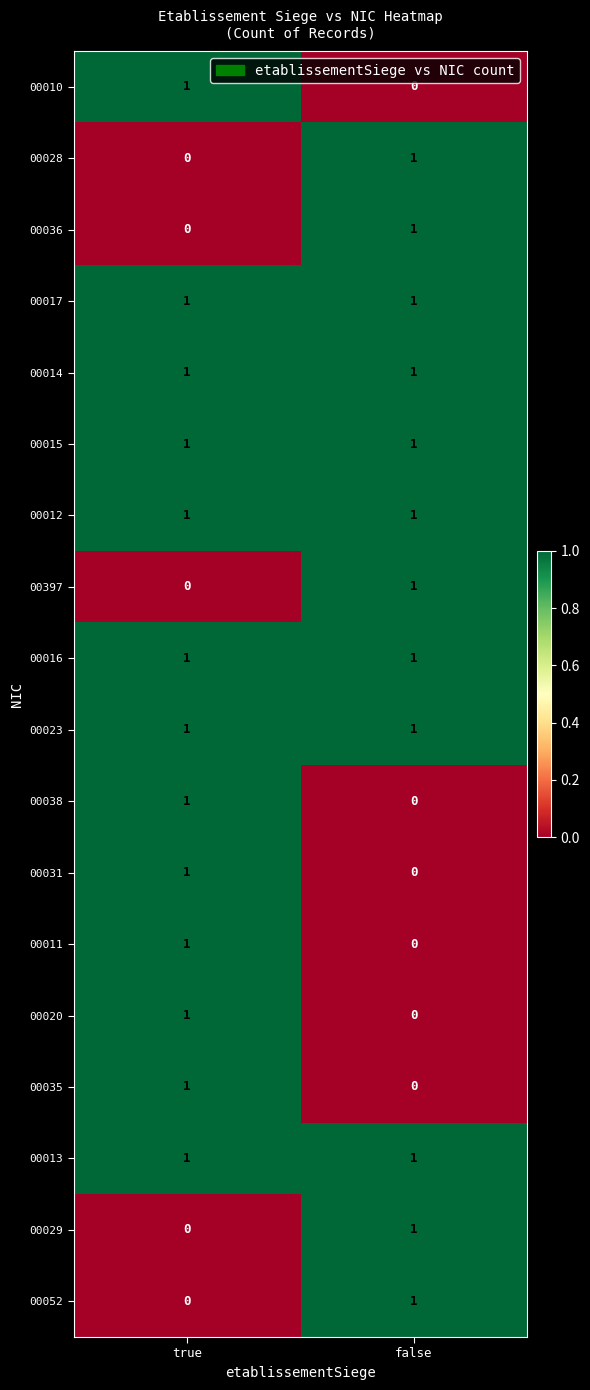

Is it true that 00012 equals 1 at true?

True